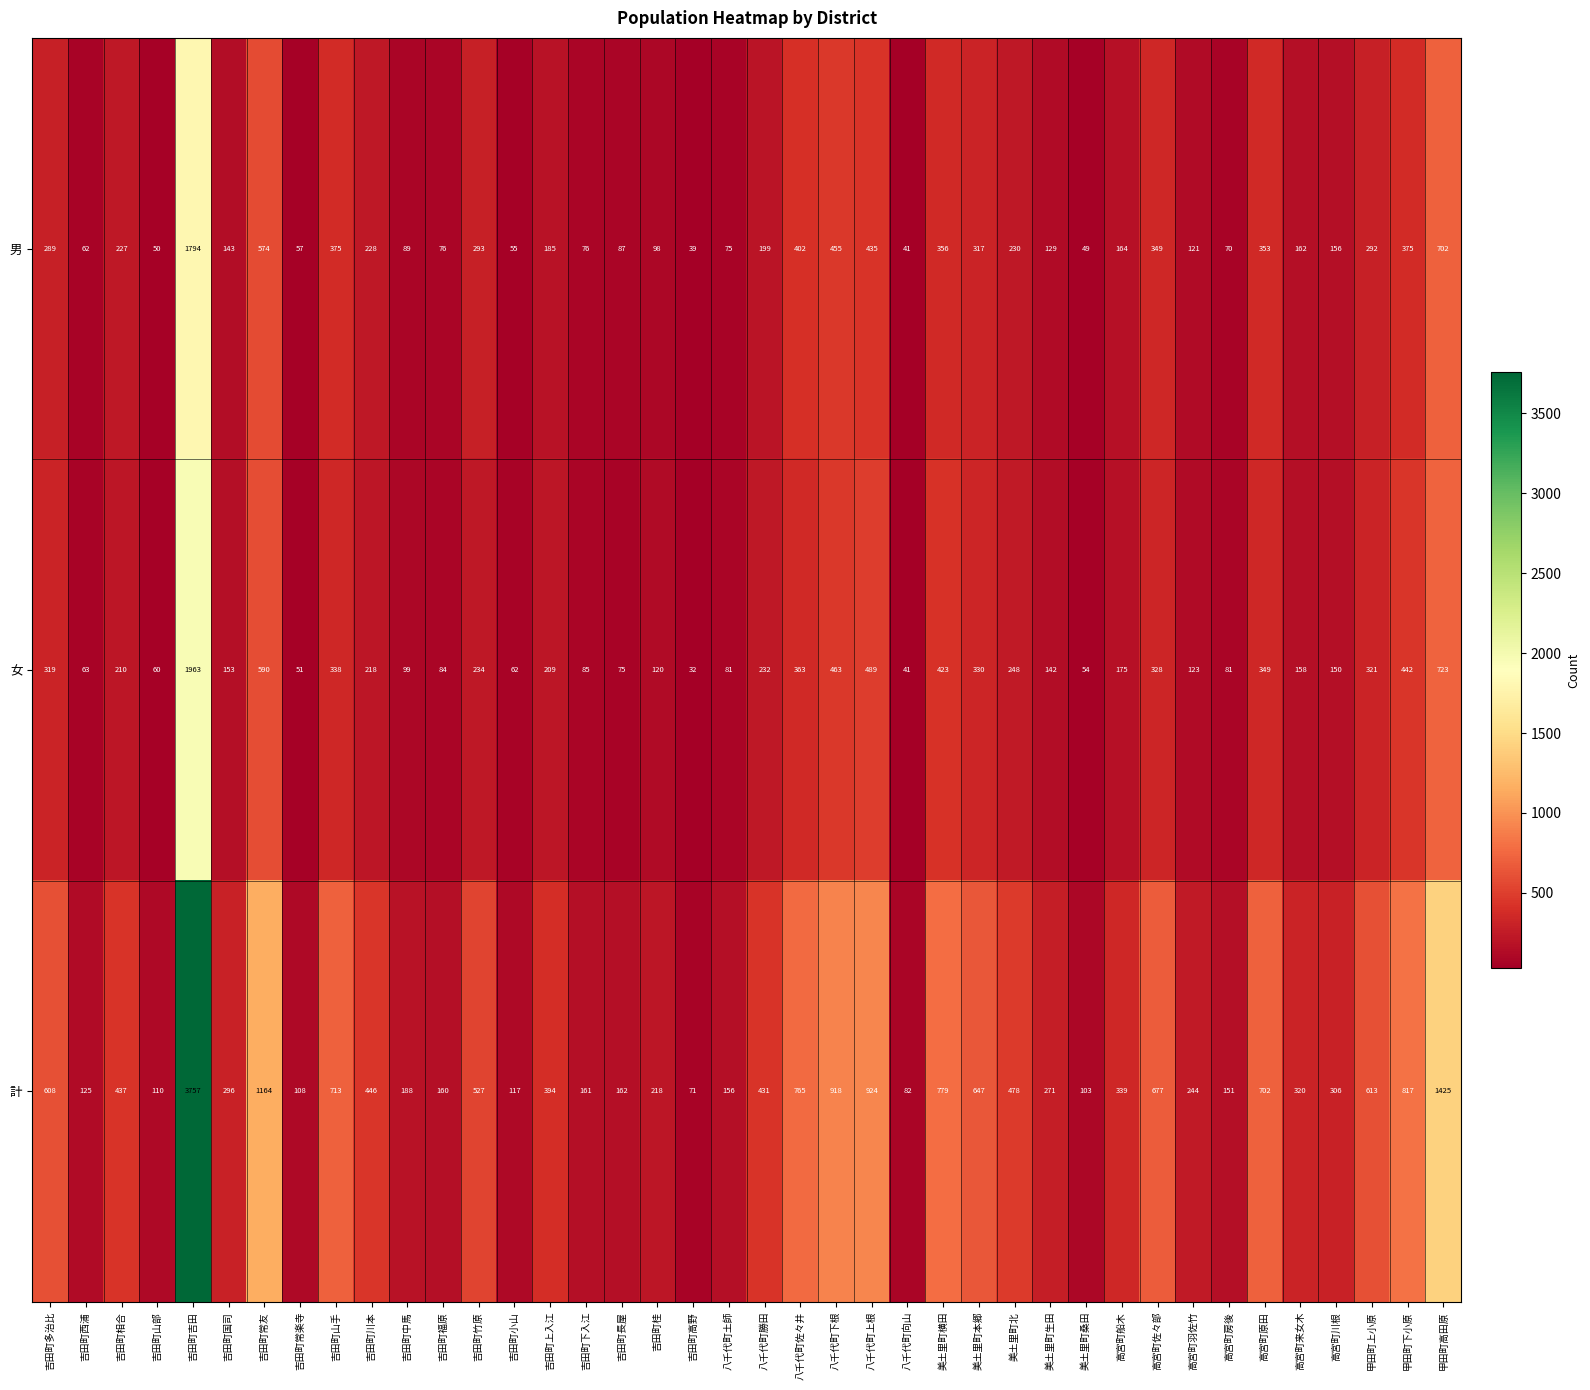

What is the total value across all series at 吉田町川本?

892